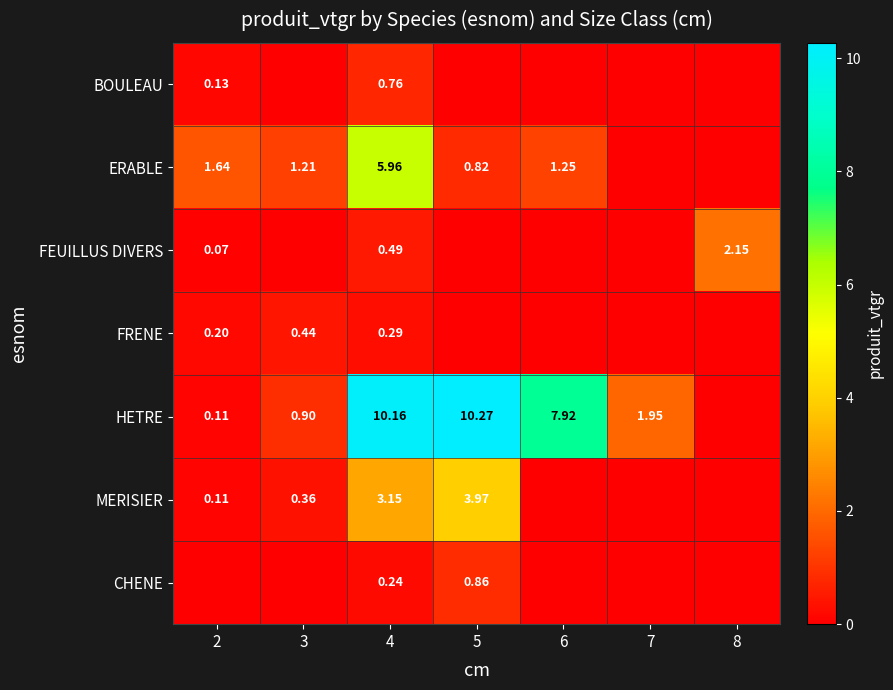

Is the value of MERISIER at 2 greater than the value of FEUILLUS DIVERS at 2?

Yes